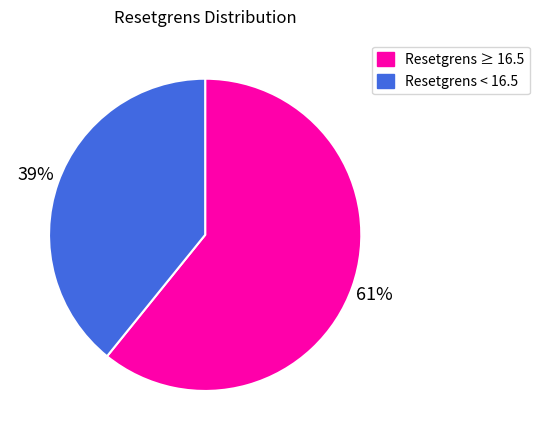

Is there a majority slice in this chart?

Yes